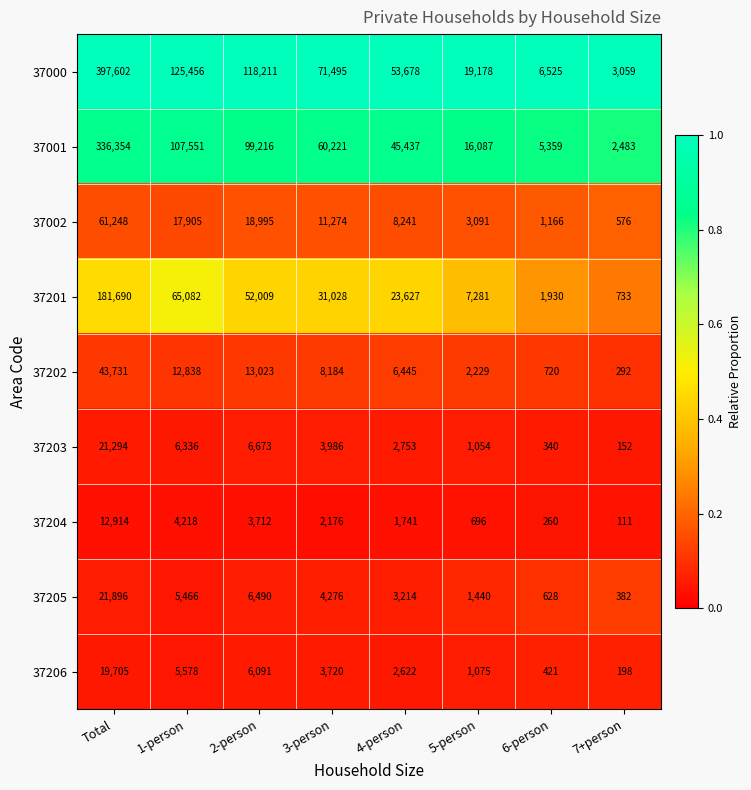

What is the minimum value for 37203?

152